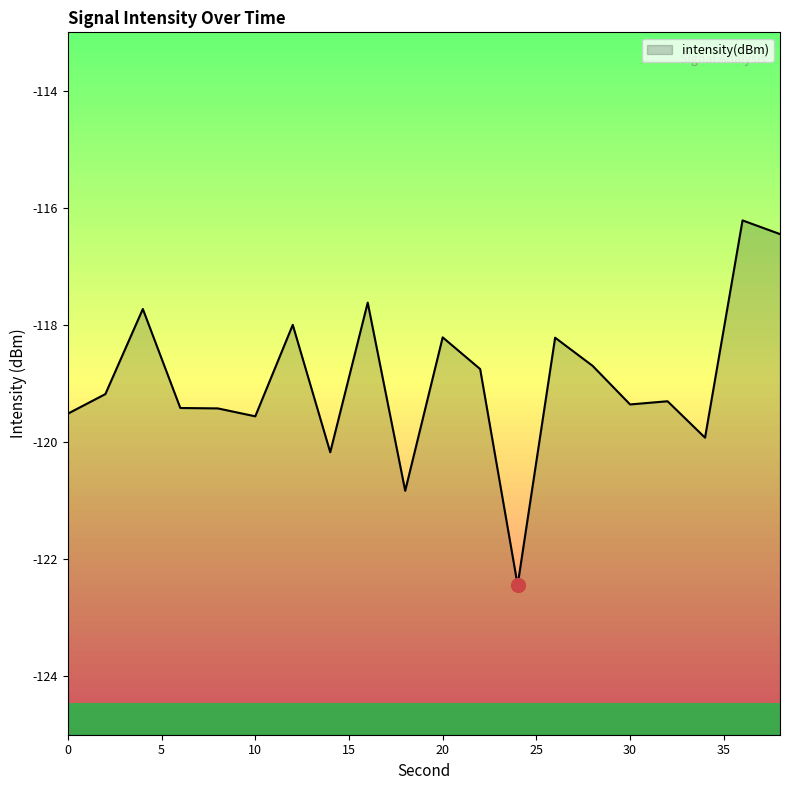

Reading right to left, extract all data points from this chart.

38=-116.4	36=-116.2	34=-119.9	32=-119.3	30=-119.4	28=-118.7	26=-118.2	24=-122.4	22=-118.8	20=-118.2	18=-120.8	16=-117.6	14=-120.2	12=-118.0	10=-119.6	8=-119.4	6=-119.4	4=-117.7	2=-119.2	0=-119.5